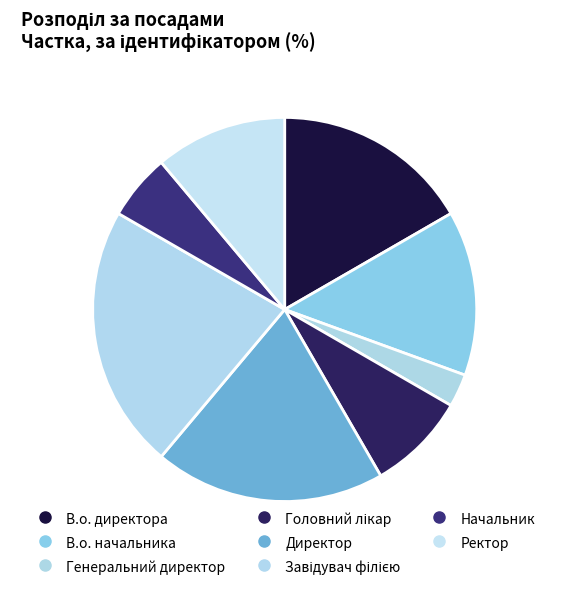

Rank the categories by value from highest to lowest.

Завідувач філією, Директор, В.о. директора, В.о. начальника, Ректор, Головний лікар, Начальник, Генеральний директор